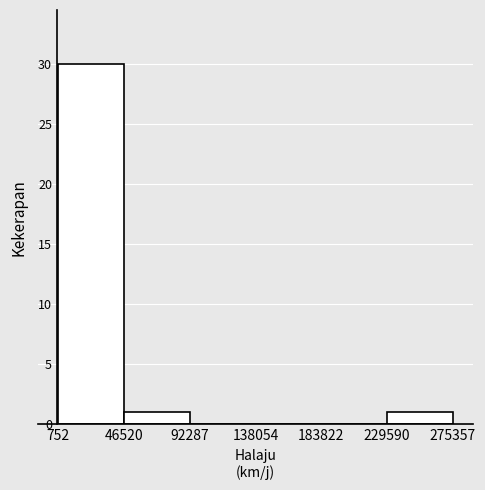

How tall is the bar that spans 46520 to 92287 on the x-axis? The values are not printed on the chart, so give them approximately, as read against the axis.

1